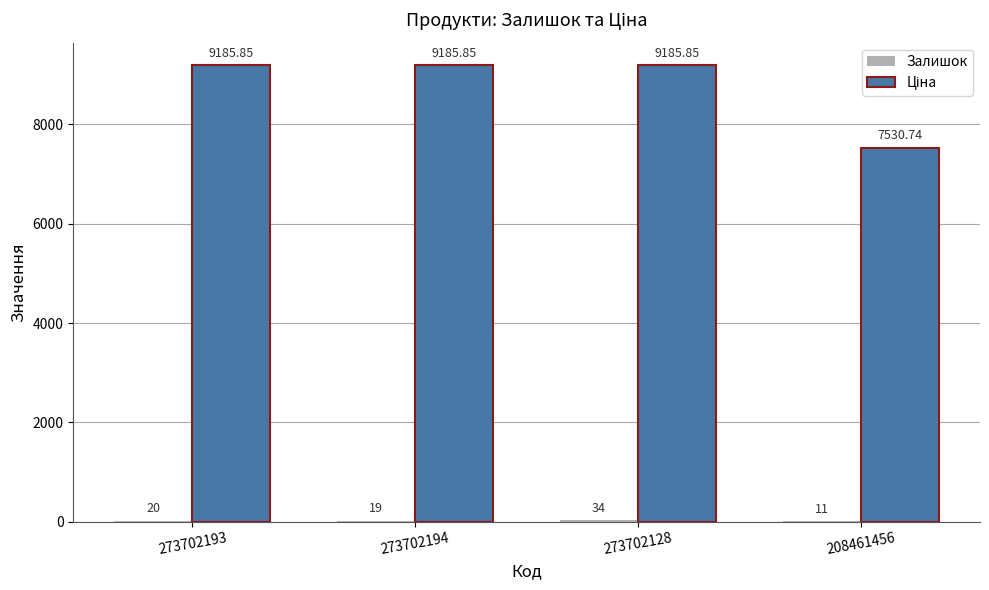

At which category is the sum across all series the highest?

273702128